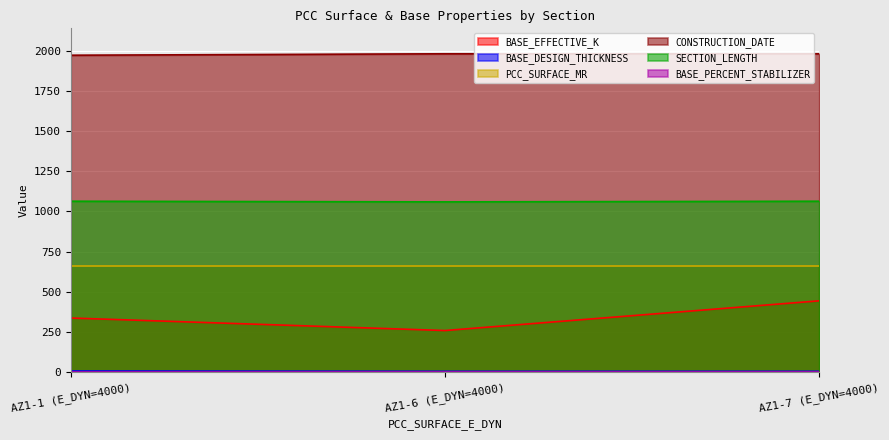

The value of SECTION_LENGTH at AZ1-6 (E_DYN=4000) is 1558.1. True or false?

False